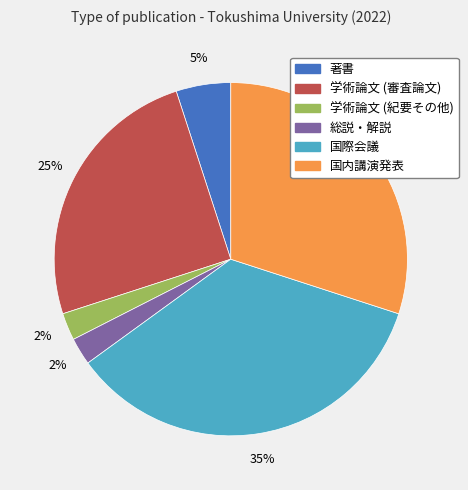

Does any single category account for the majority?

No